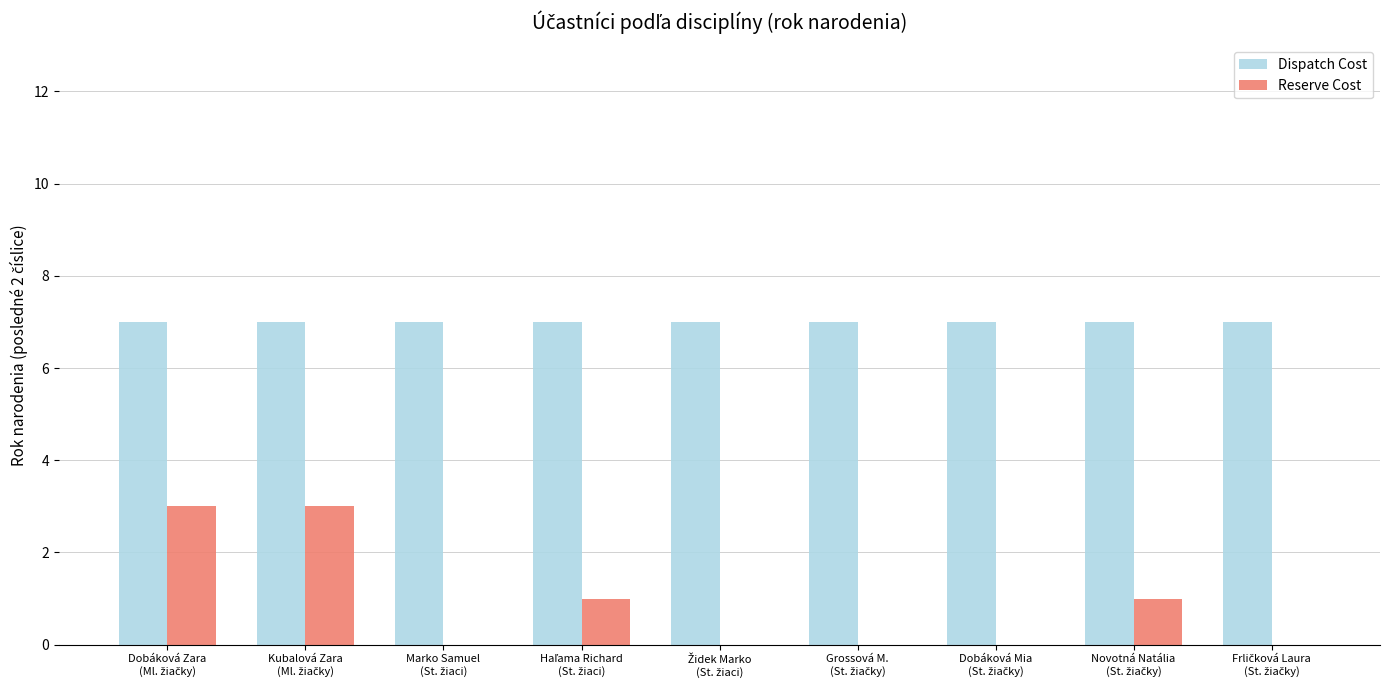

Which series has the widest spread of values?

Reserve Cost